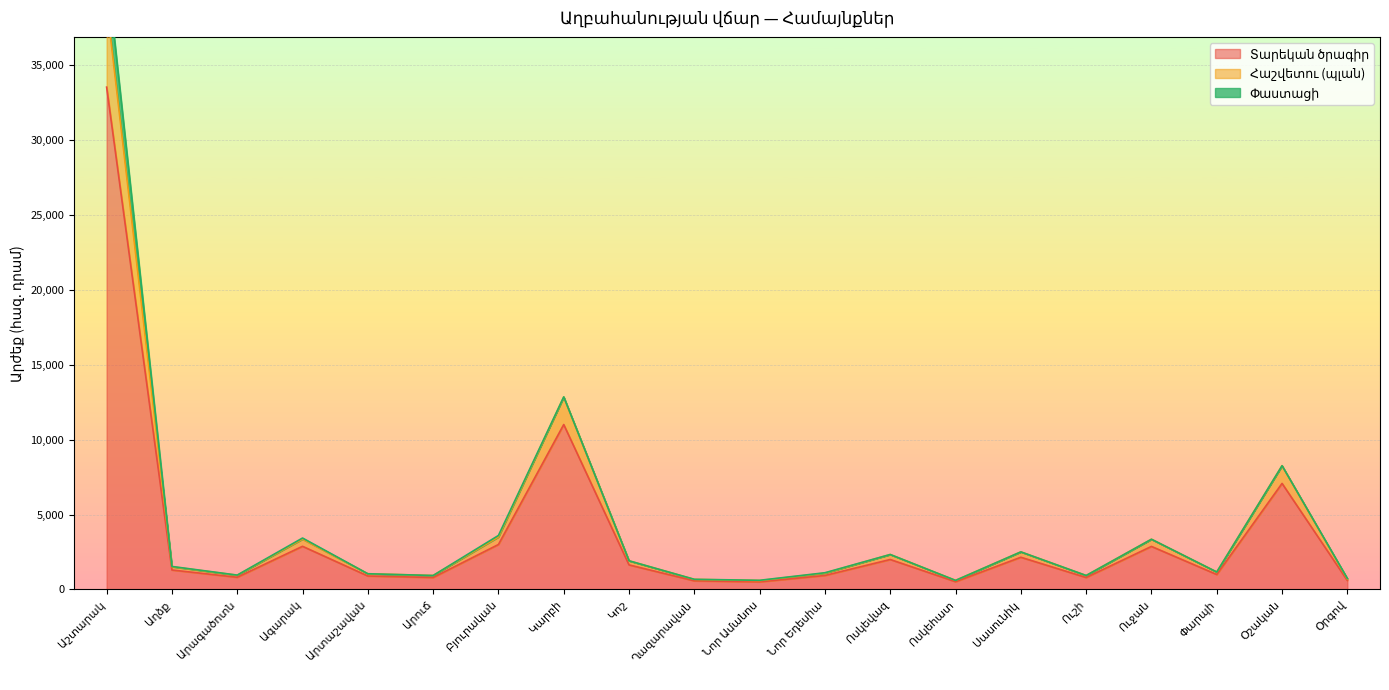

True or false: Տարեկան ծրագիր and Հաշվետու (պլան) cross at least once.

False